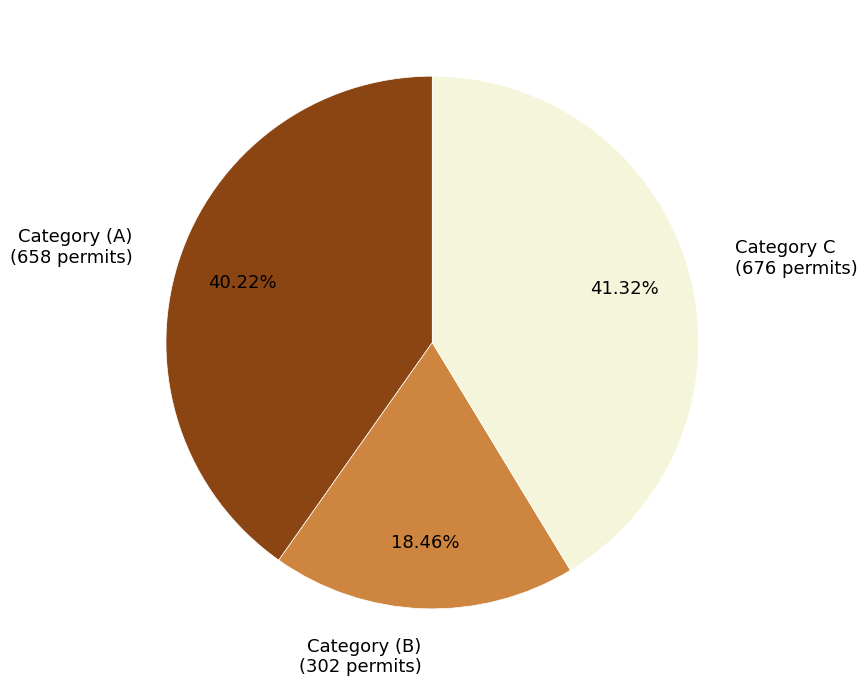

To the nearest percent, what is the average slice percentage?

33%